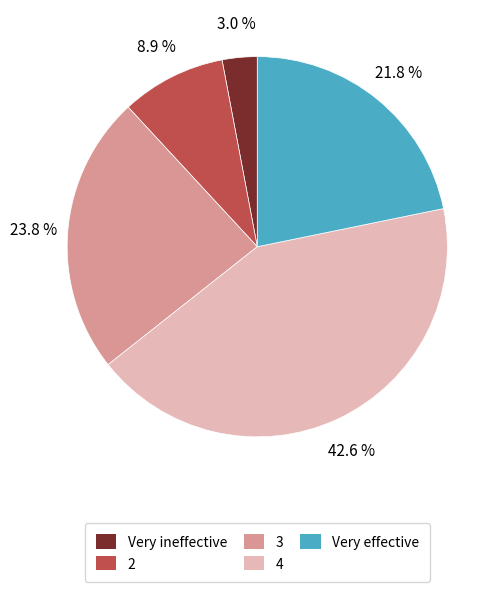

To the nearest percent, what portion does Very effective represent?

22%